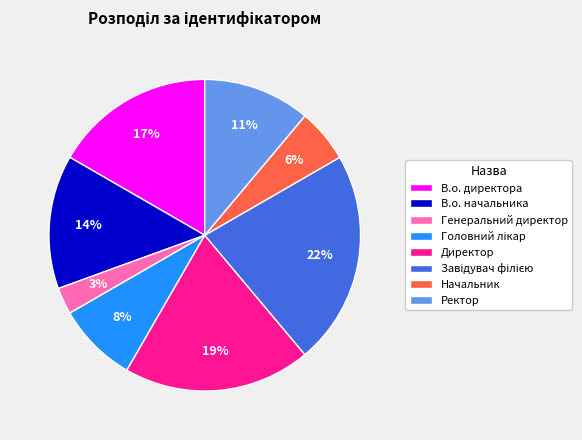

How many slices are in this pie chart?

8